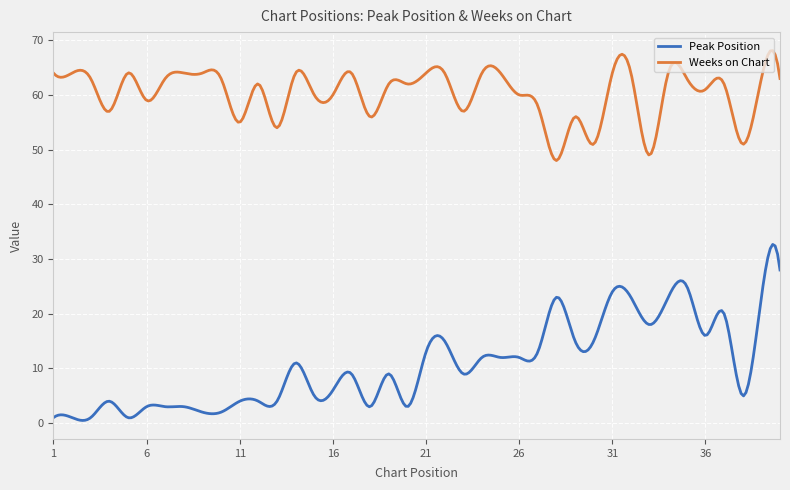

True or false: Peak Position and Weeks on Chart cross at least once.

False